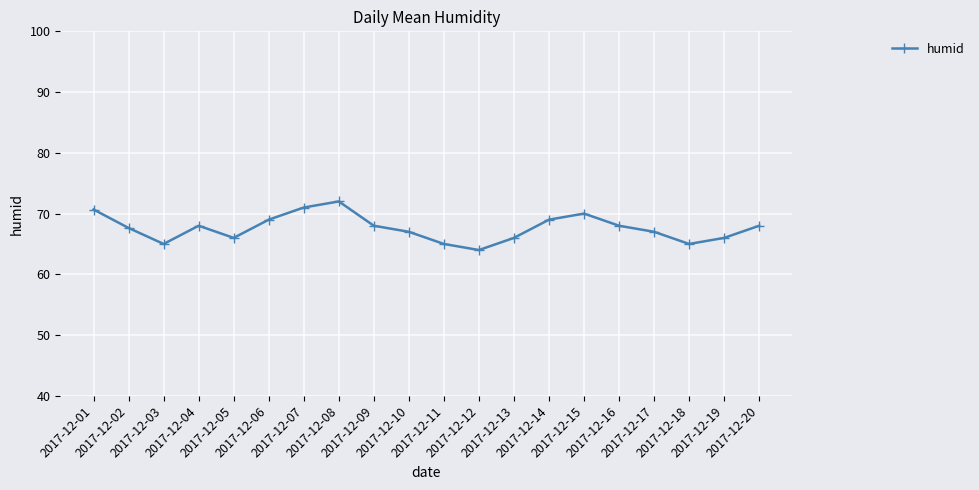

What is the ratio of the value at 2017-12-13 to the value at 2017-12-12?

1.0